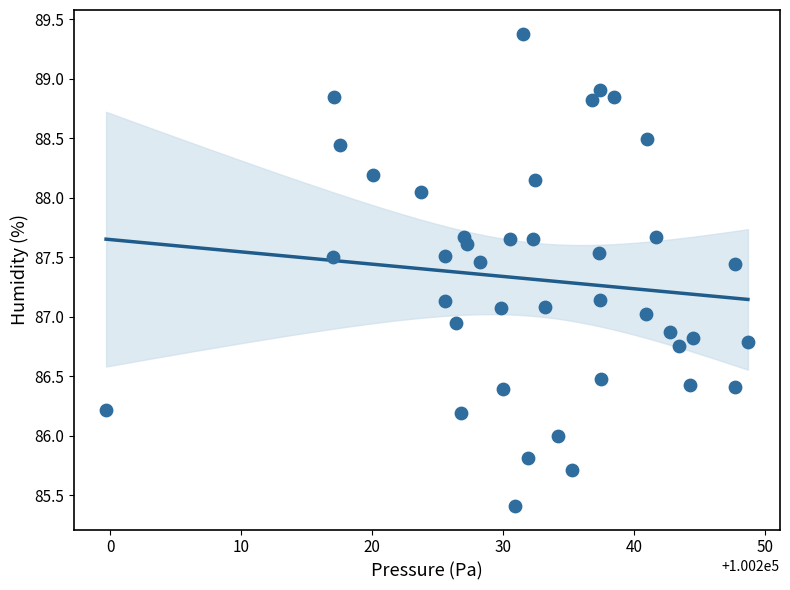

What is the range of Y values (max minus min)?

4.0